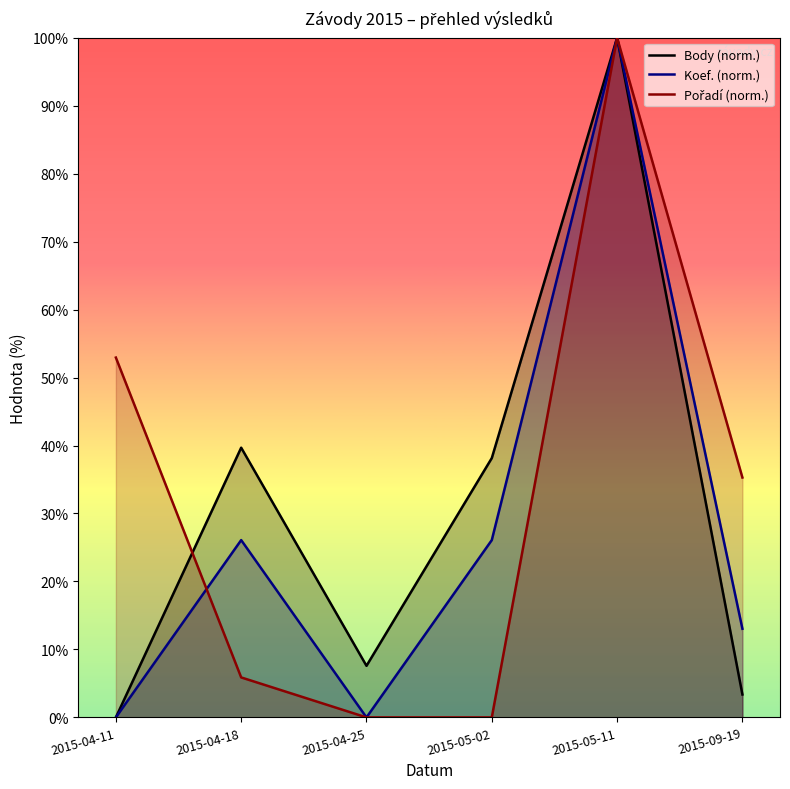

The Pořadí (norm.) series shows 0.0 at 2015-04-25. True or false?

True